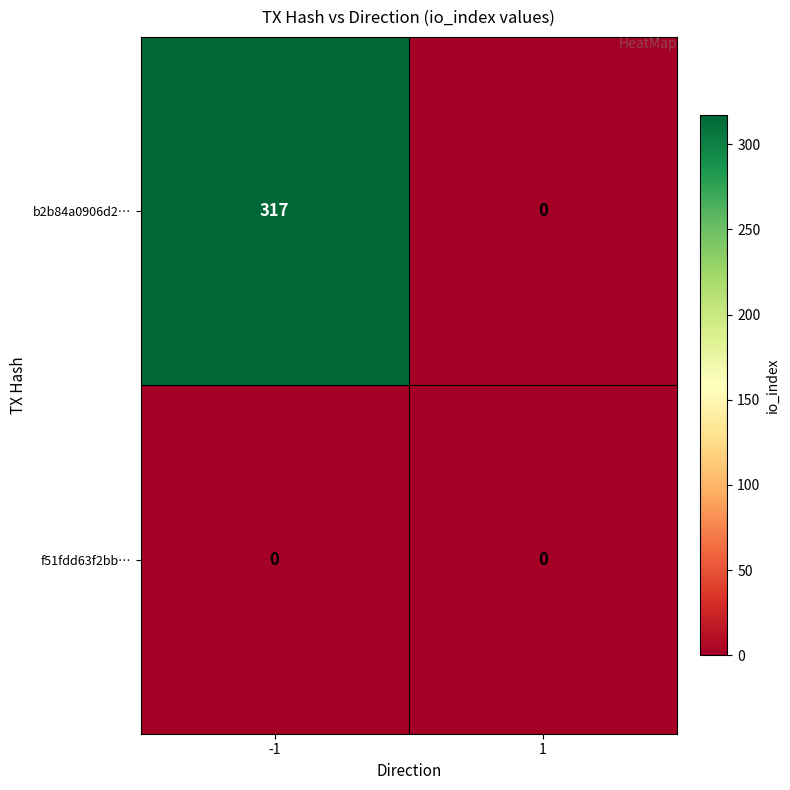

Is it true that b2b84a0906d2… equals 0 at 1?

True